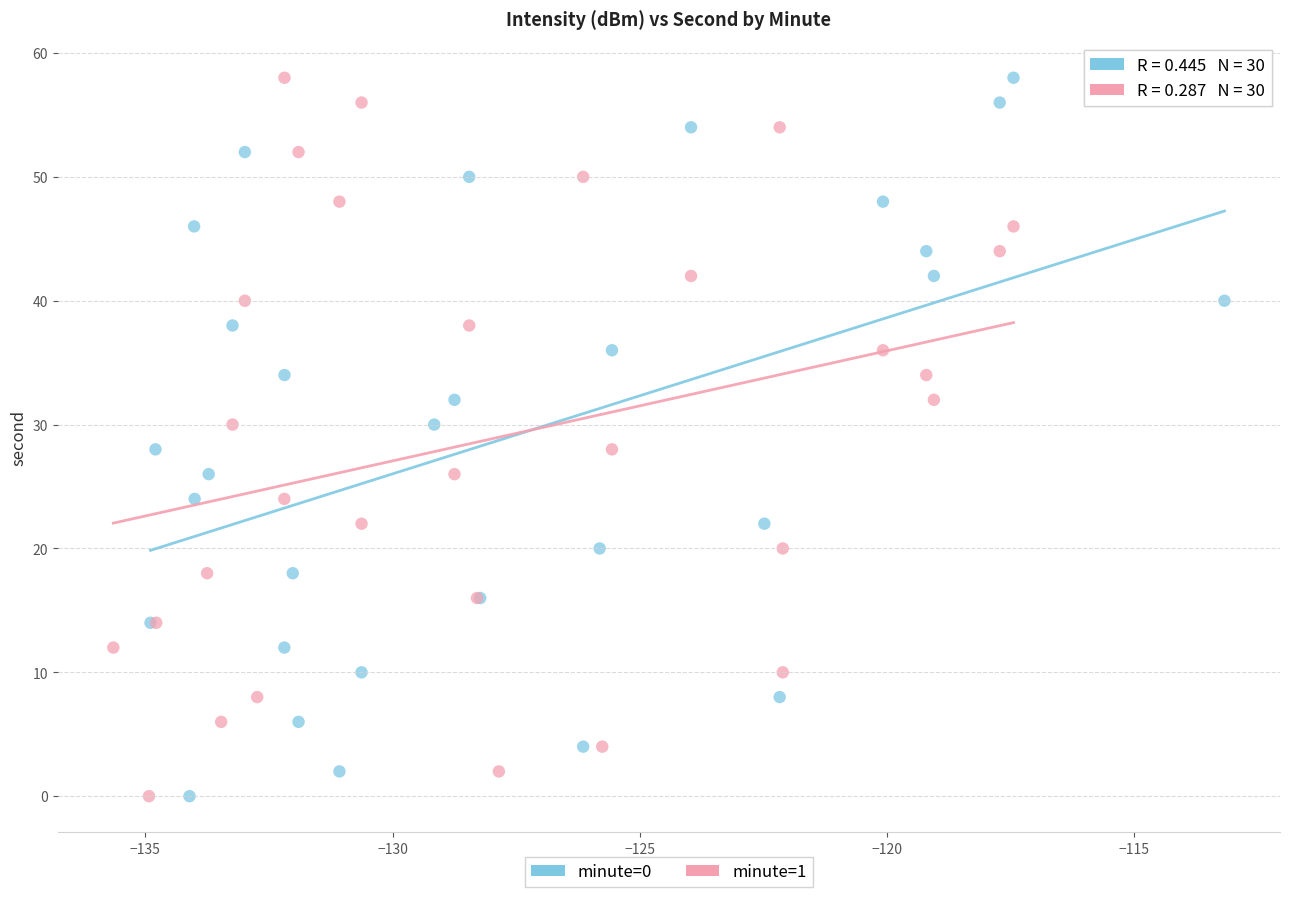

What are all the series names shown in the legend?

minute=0, minute=1